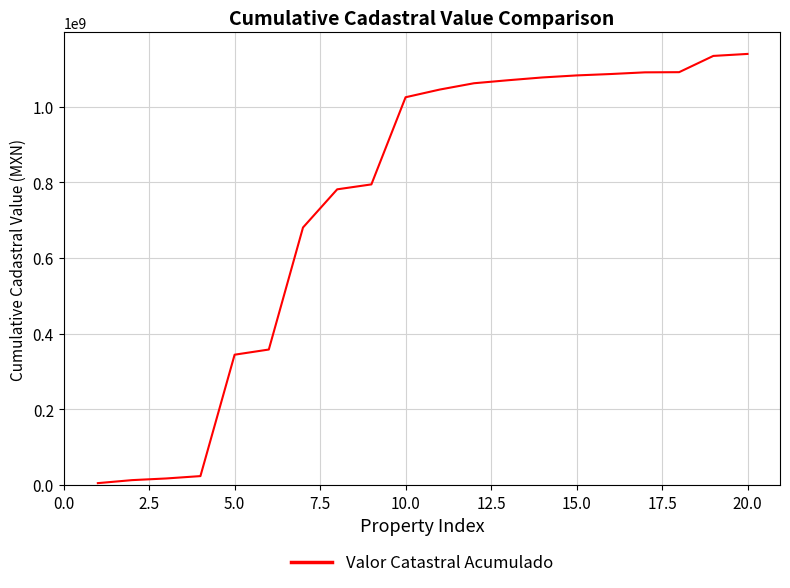

What is the difference between the maximum and minimum values?

1134895320.7